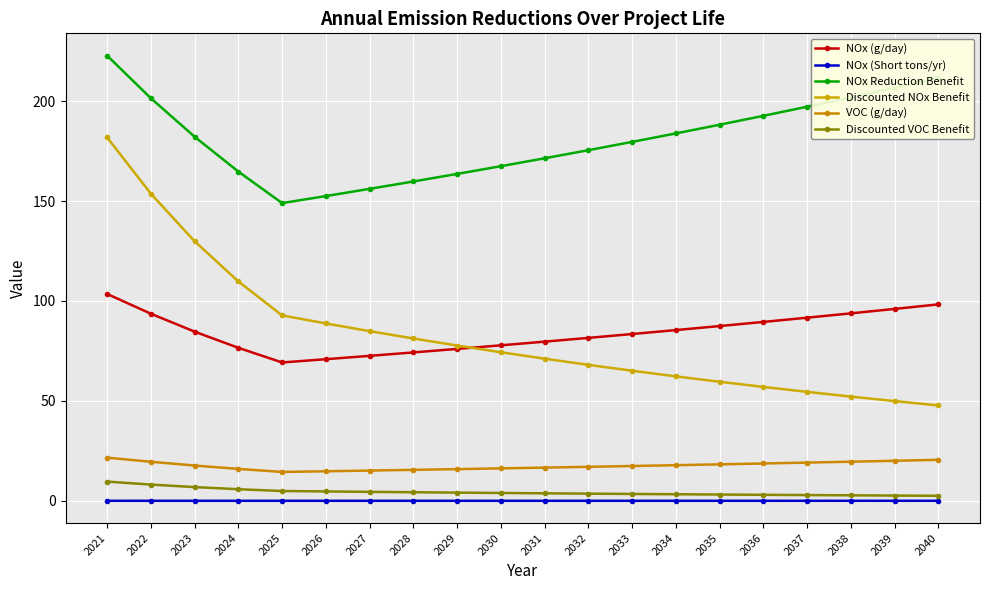

Between 2033 and 2038, which series saw the biggest shift?

NOx Reduction Benefit